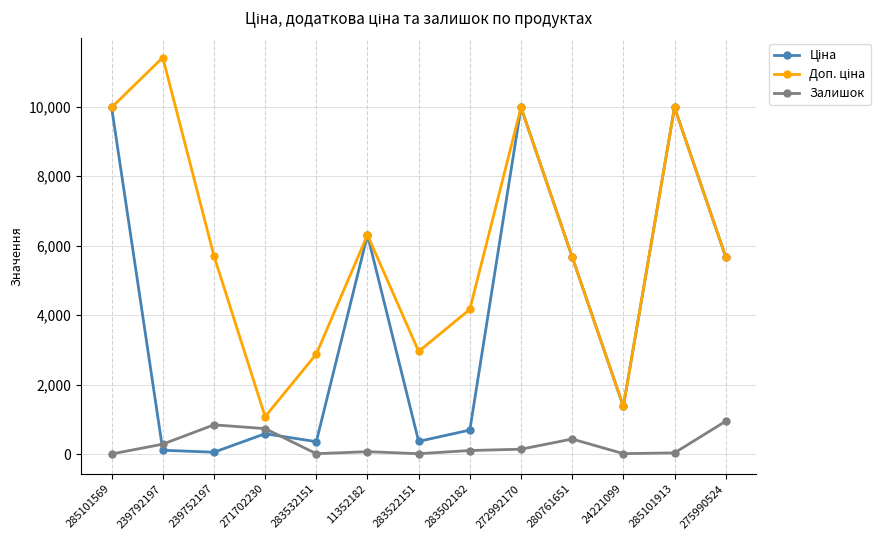

How many lines are shown in the chart?

3